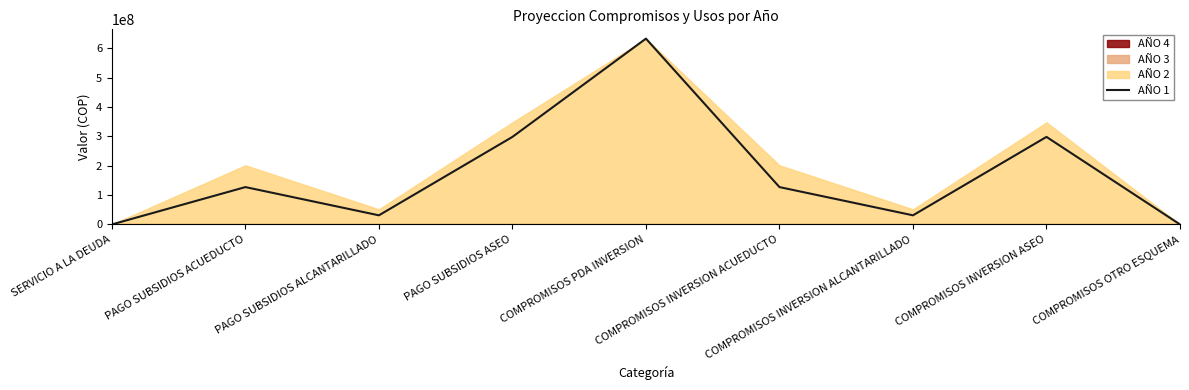

Reading right to left, transcribe all the data shown in this chart.

COMPROMISOS OTRO ESQUEMA=0	COMPROMISOS INVERSION ASEO=298349758	COMPROMISOS INVERSION ALCANTARILLADO=31015265	COMPROMISOS INVERSION ACUEDUCTO=127259027	COMPROMISOS PDA INVERSION=633355666	PAGO SUBSIDIOS ASEO=298349758	PAGO SUBSIDIOS ALCANTARILLADO=31015265	PAGO SUBSIDIOS ACUEDUCTO=127259027	SERVICIO A LA DEUDA=0